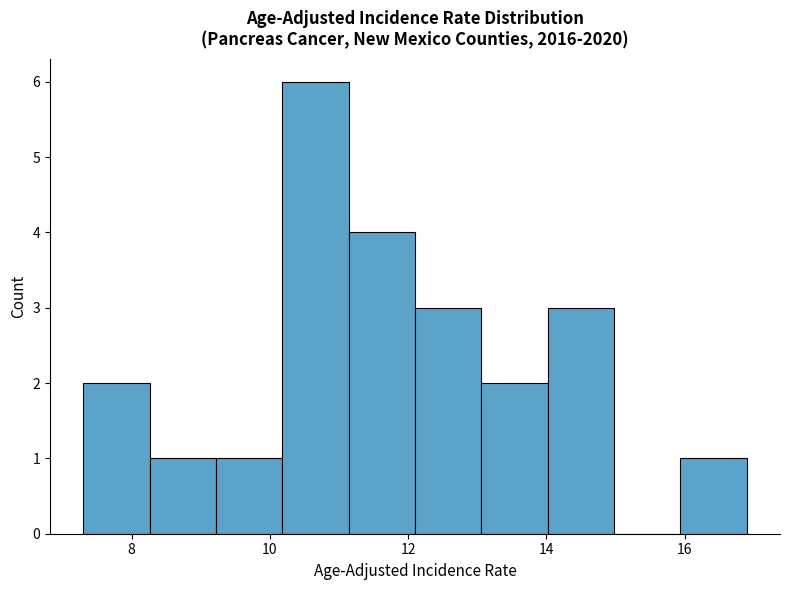

What is the height of the bar covering 11.14 to 12.10 on the x-axis? Neither the bar edges nor the heights are printed on the chart, so give them approximately, as read against the axes.

4